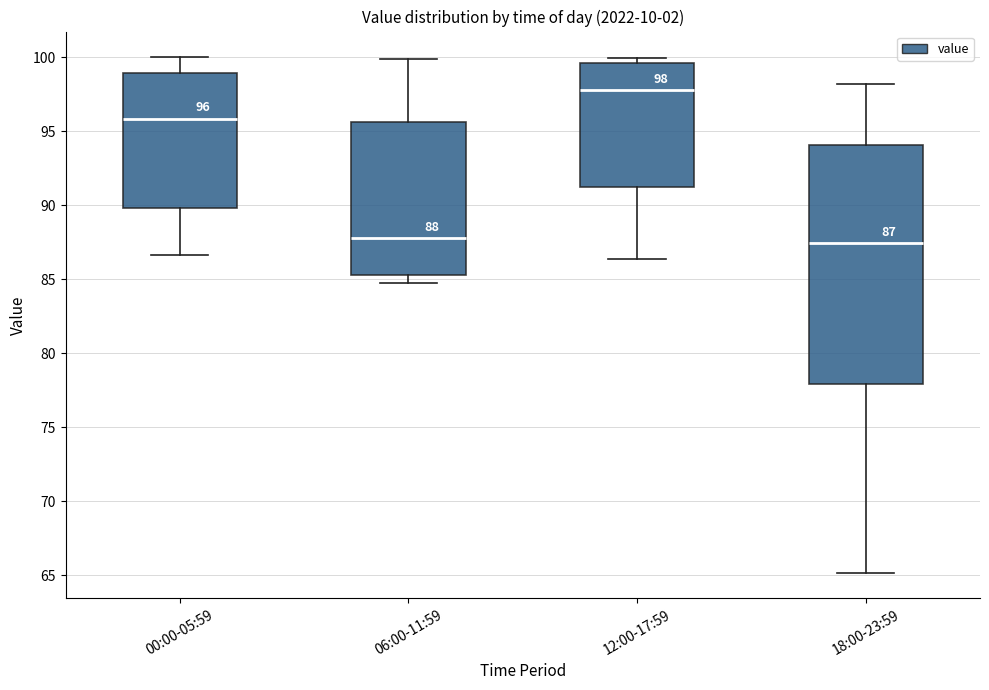

Which box is the tallest, from its lower edge to its upper edge?

18:00-23:59